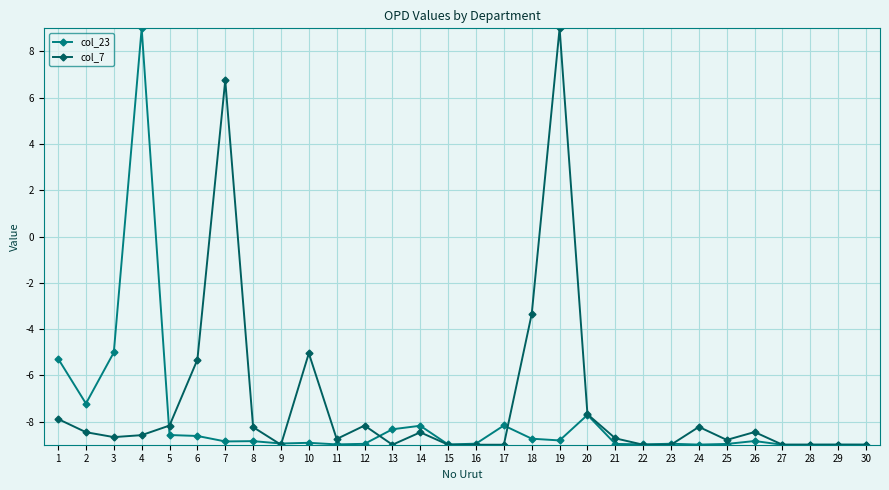

True or false: col_23 has a value of -9.0 at 22.

True